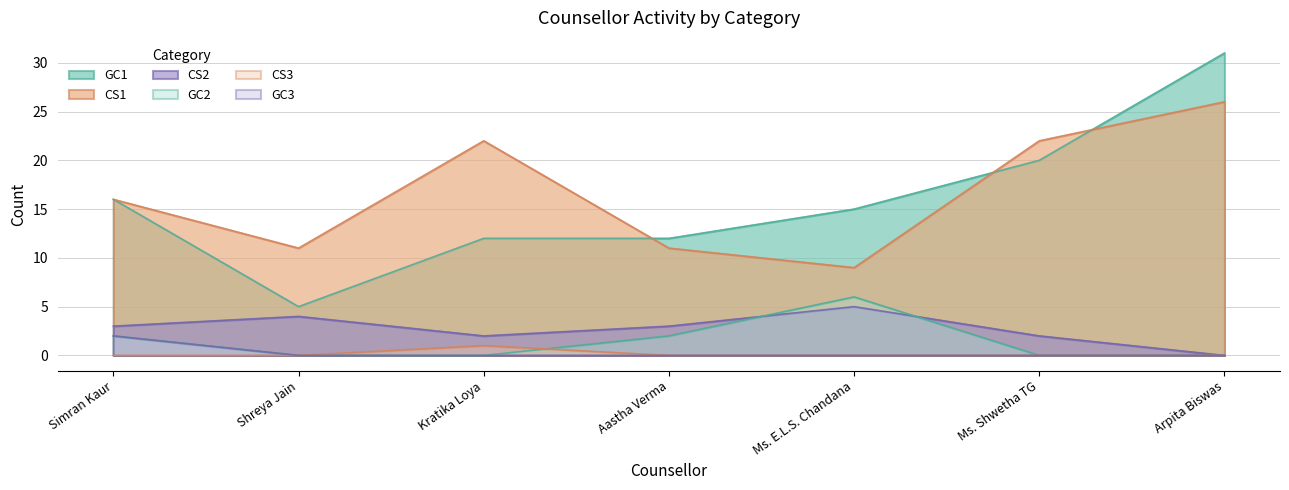

Reading left to right, extract all data points from this chart.

GC1: Simran Kaur=16	Shreya Jain=5	Kratika Loya=12	Aastha Verma=12	Ms. E.L.S. Chandana=15	Ms. Shwetha TG=20	Arpita Biswas=31
CS1: Simran Kaur=16	Shreya Jain=11	Kratika Loya=22	Aastha Verma=11	Ms. E.L.S. Chandana=9	Ms. Shwetha TG=22	Arpita Biswas=26
CS2: Simran Kaur=3	Shreya Jain=4	Kratika Loya=2	Aastha Verma=3	Ms. E.L.S. Chandana=5	Ms. Shwetha TG=2	Arpita Biswas=0
GC2: Simran Kaur=2	Shreya Jain=0	Kratika Loya=0	Aastha Verma=2	Ms. E.L.S. Chandana=6	Ms. Shwetha TG=0	Arpita Biswas=0
CS3: Simran Kaur=0	Shreya Jain=0	Kratika Loya=1	Aastha Verma=0	Ms. E.L.S. Chandana=0	Ms. Shwetha TG=0	Arpita Biswas=0
GC3: Simran Kaur=2	Shreya Jain=0	Kratika Loya=0	Aastha Verma=0	Ms. E.L.S. Chandana=0	Ms. Shwetha TG=0	Arpita Biswas=0